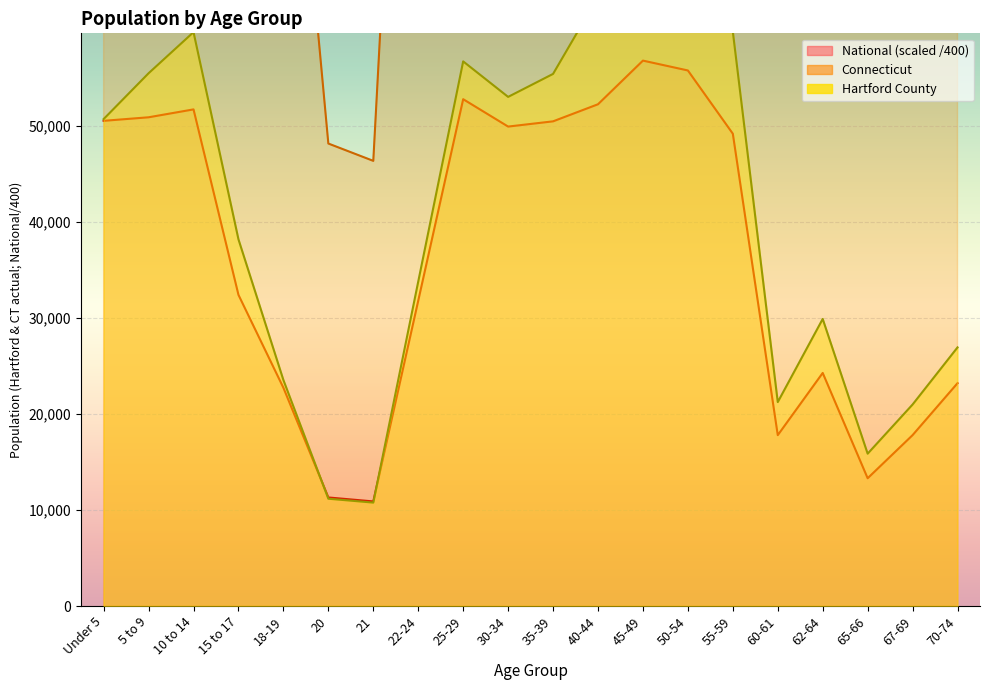

What is the difference between the maximum and minimum values in the National series?

45885.7